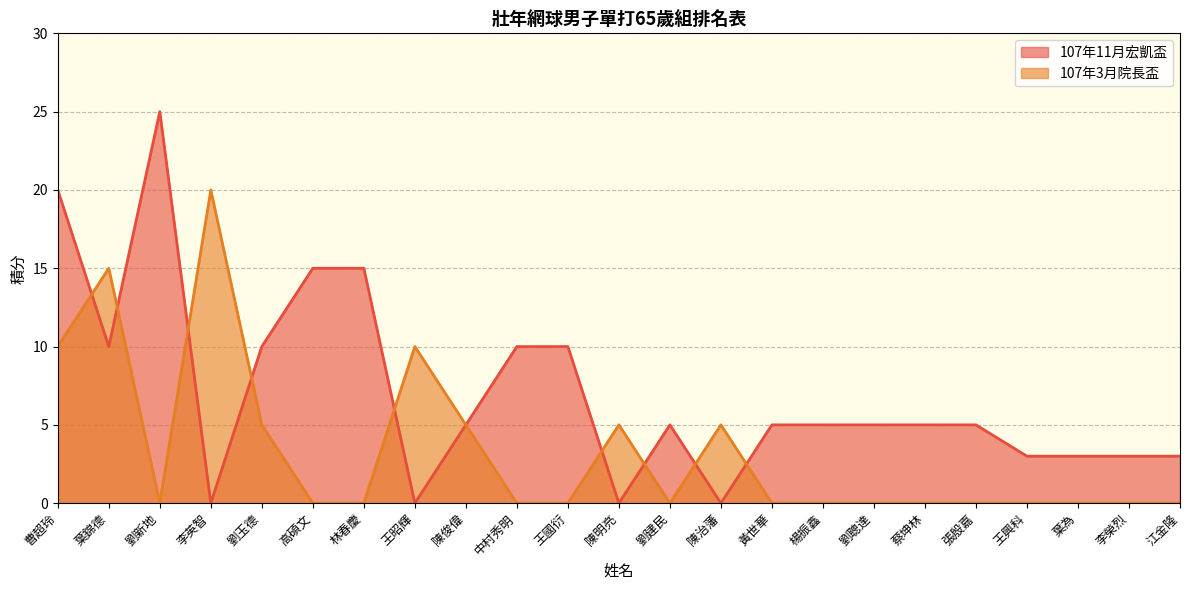

What is the sum of the 107年11月宏凱盃 values at 劉聰達 and 黃世華?

10